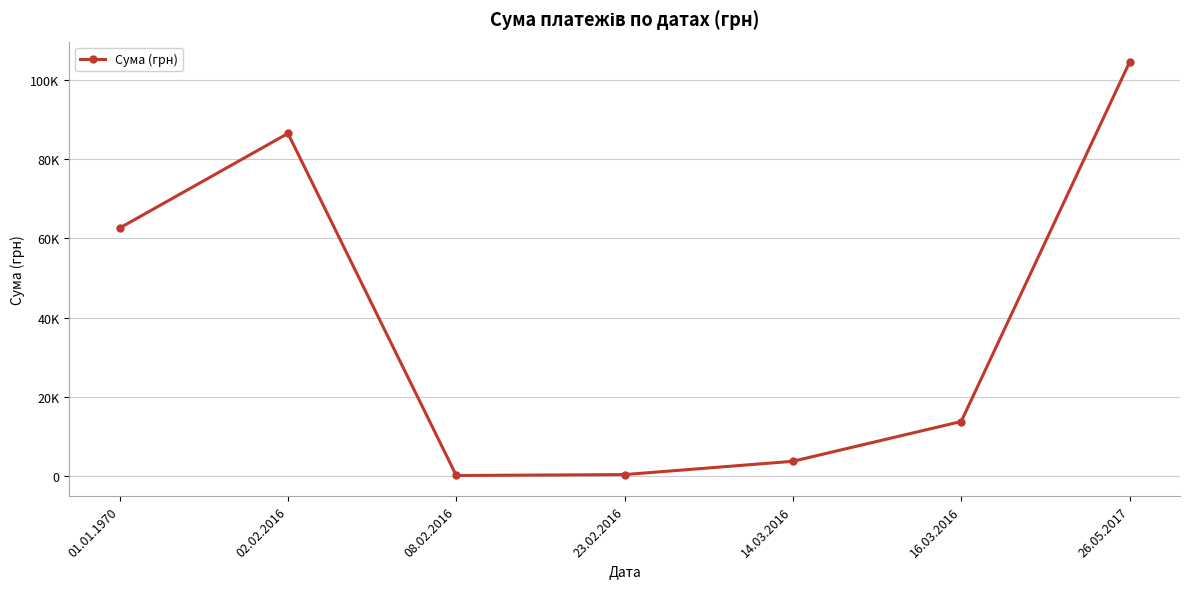

Where is the first local maximum?

02.02.2016